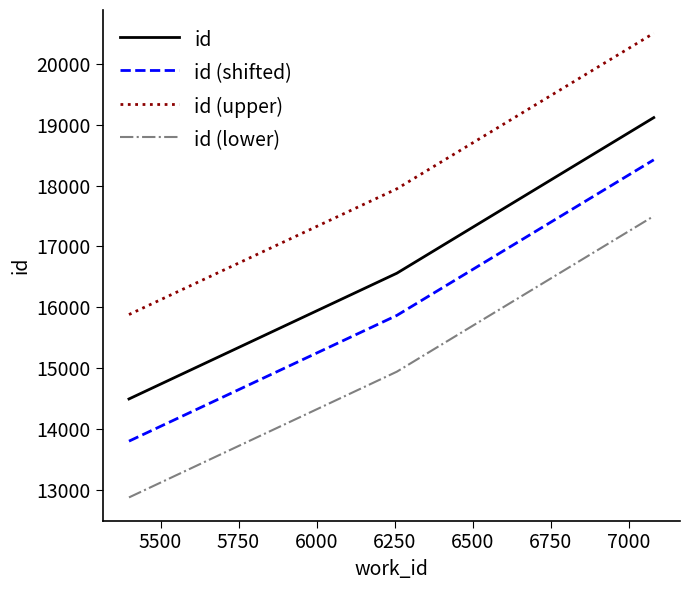

Does the chart have visible grid lines?

No